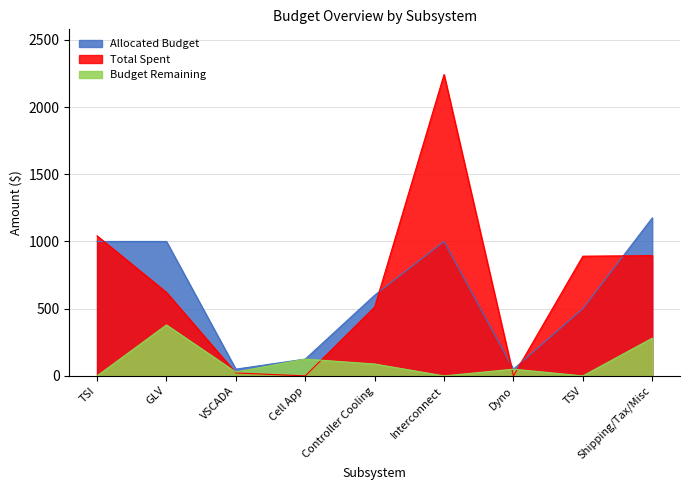

True or false: Budget Remaining and Allocated Budget cross at least once.

False